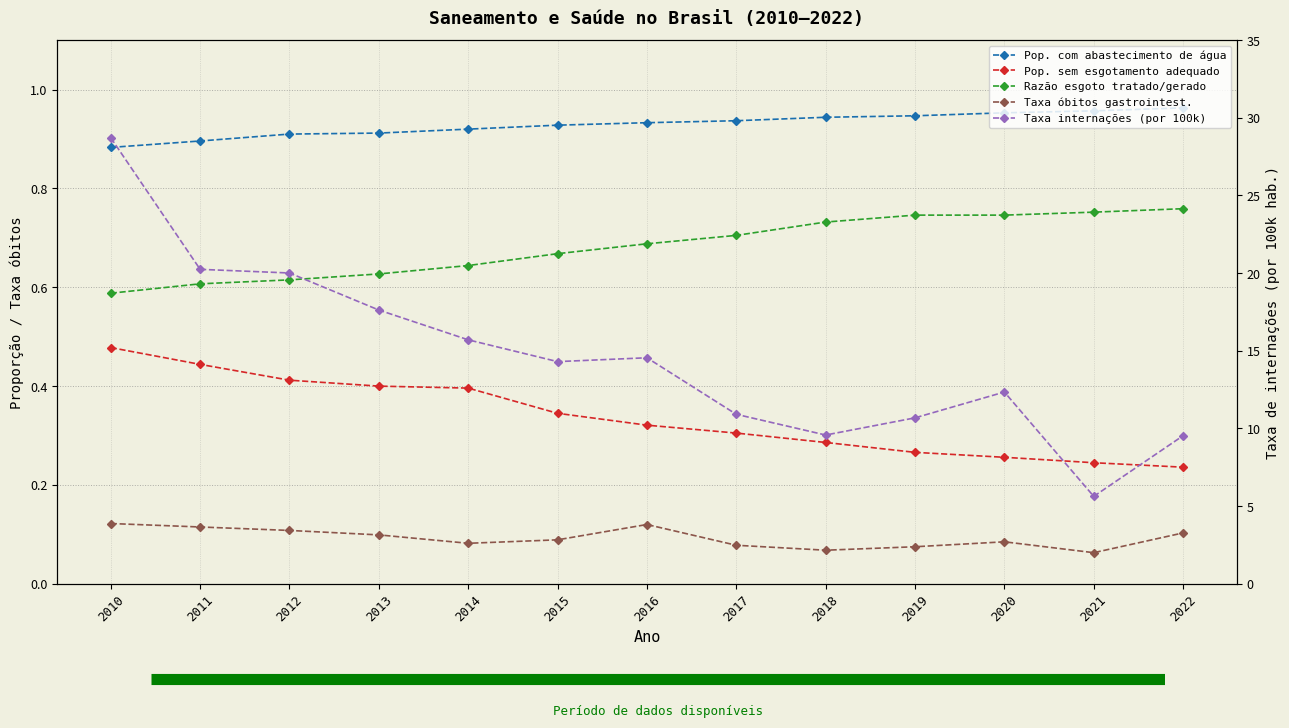

Between 2013 and 2021, which series saw the biggest shift?

Taxa internações (por 100k)